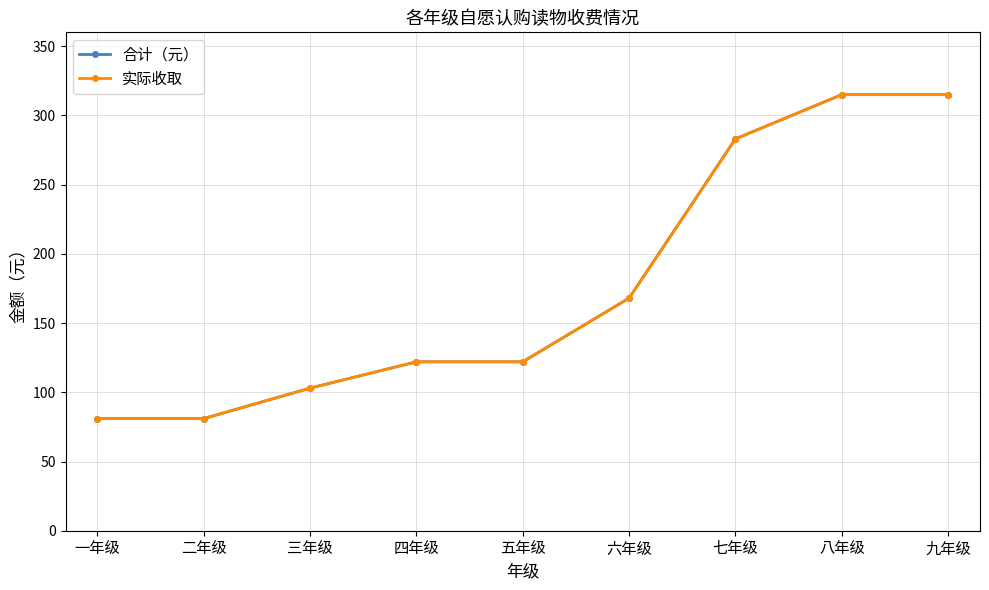

Is it true that 实际收取 equals 147 at 三年级?

False